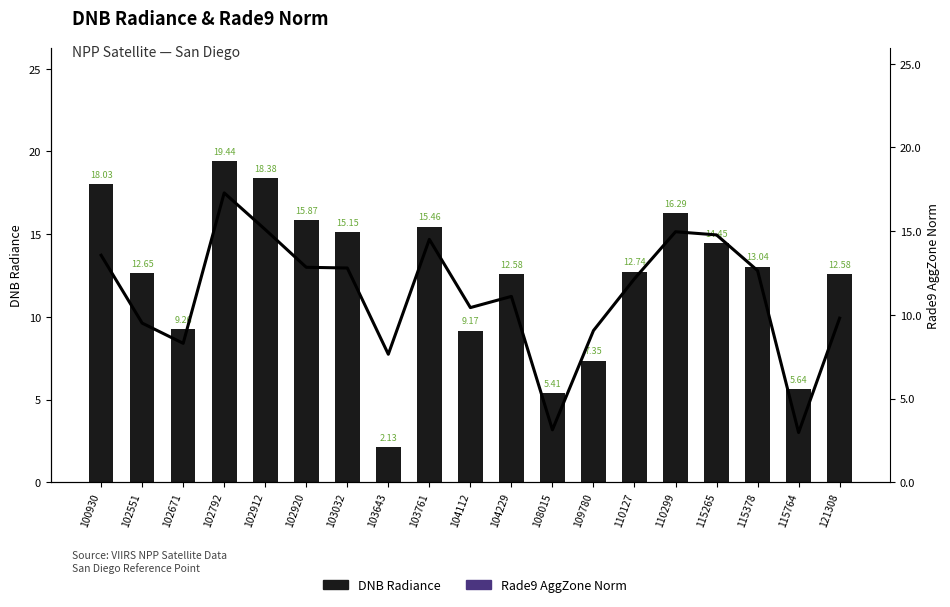

What is the sum of the DNB Radiance values at 102792 and 103643?

21.6